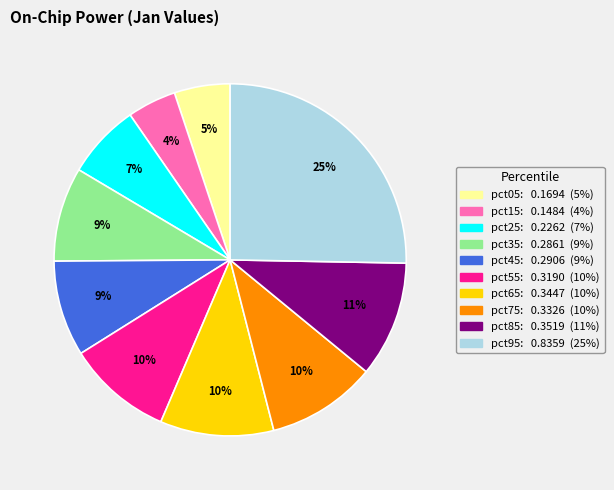

Is it true that pct85 is 19% of the pie?

False